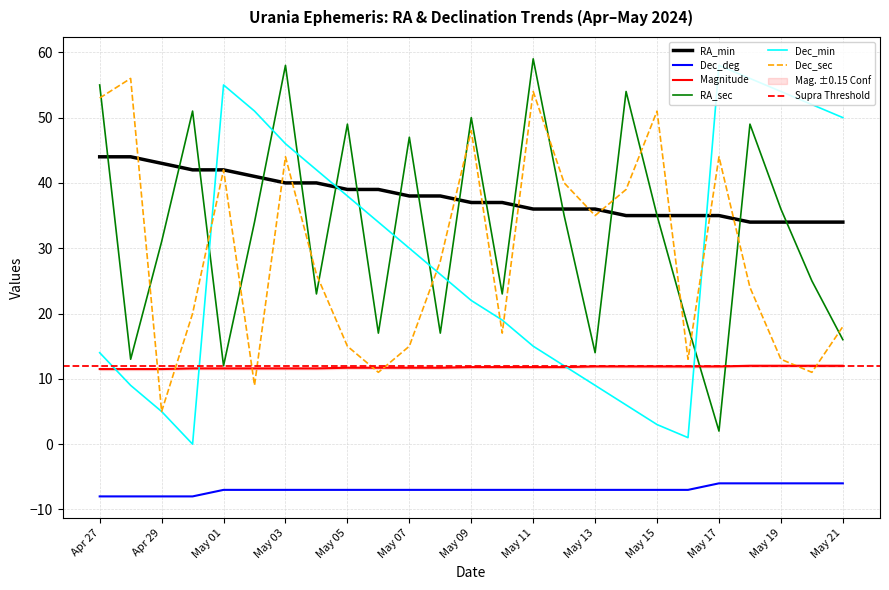

What is the minimum value shown in the chart?

-8.0